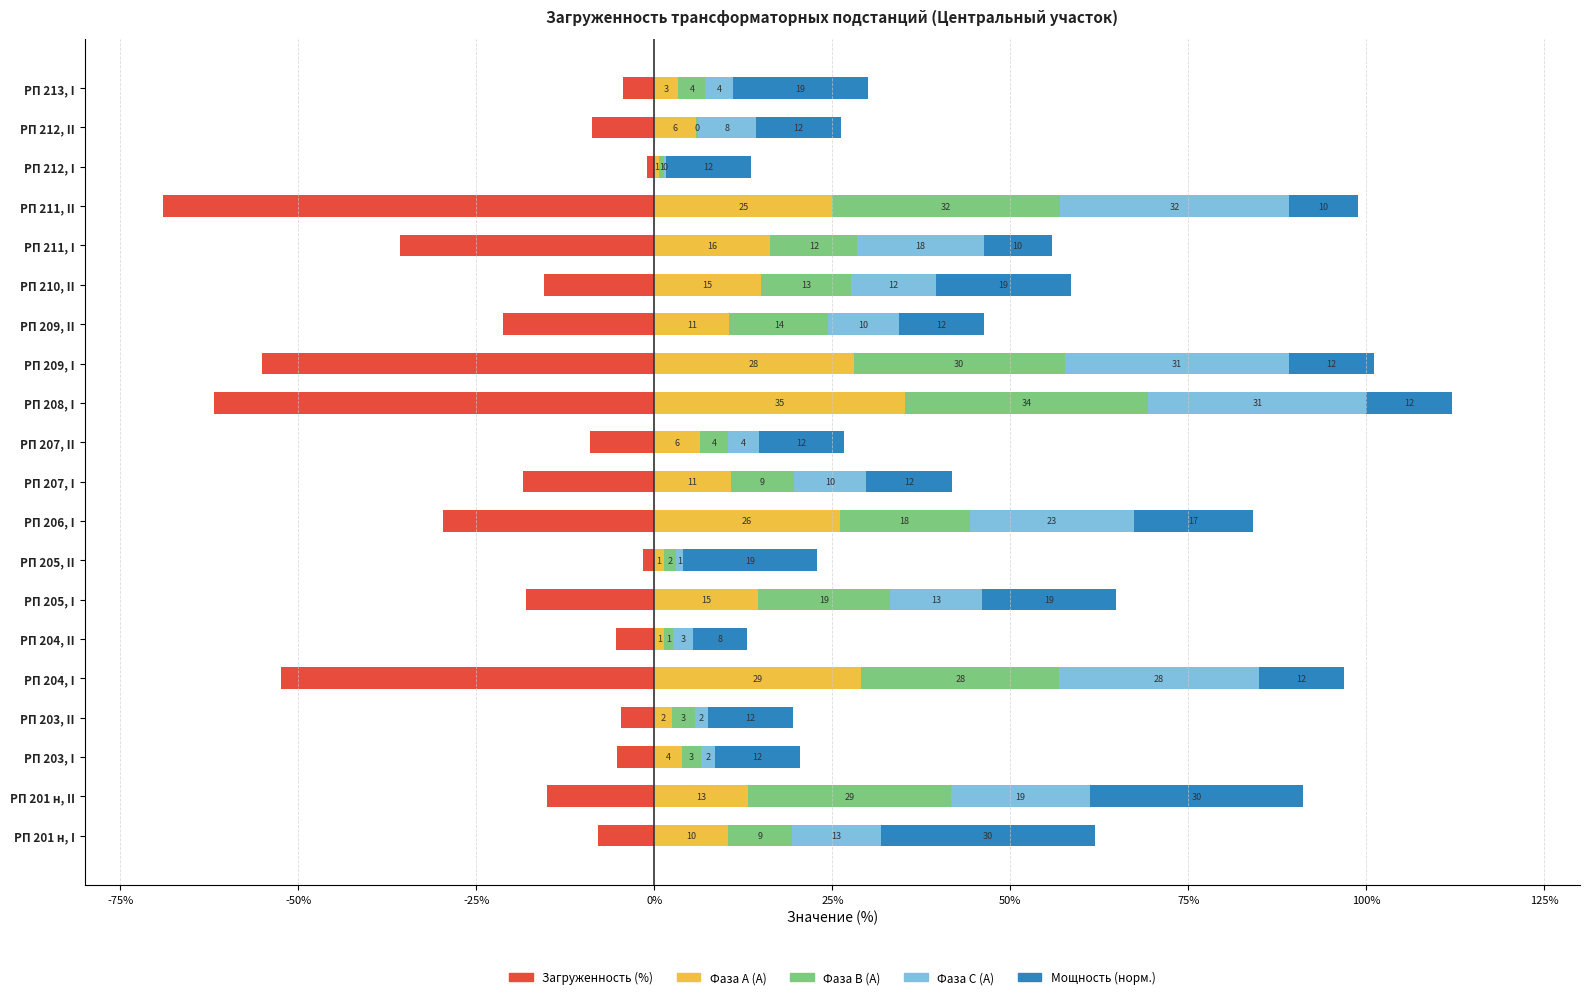

What is the difference between the maximum and minimum values in the Загруженность (%) series?

68.0